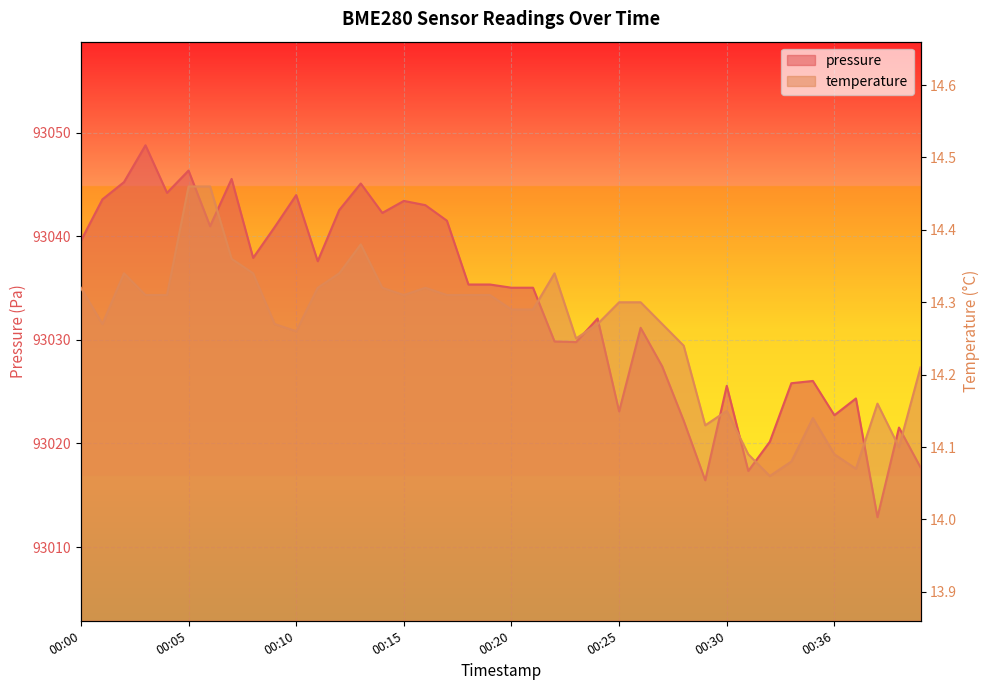

Which series has the widest spread of values?

pressure